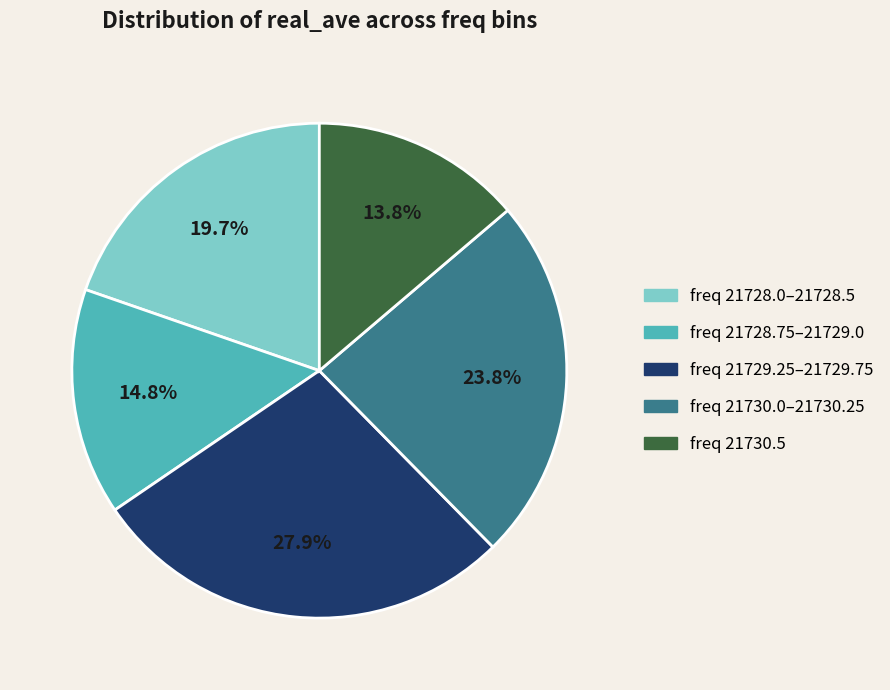

How many slices are in this pie chart?

5